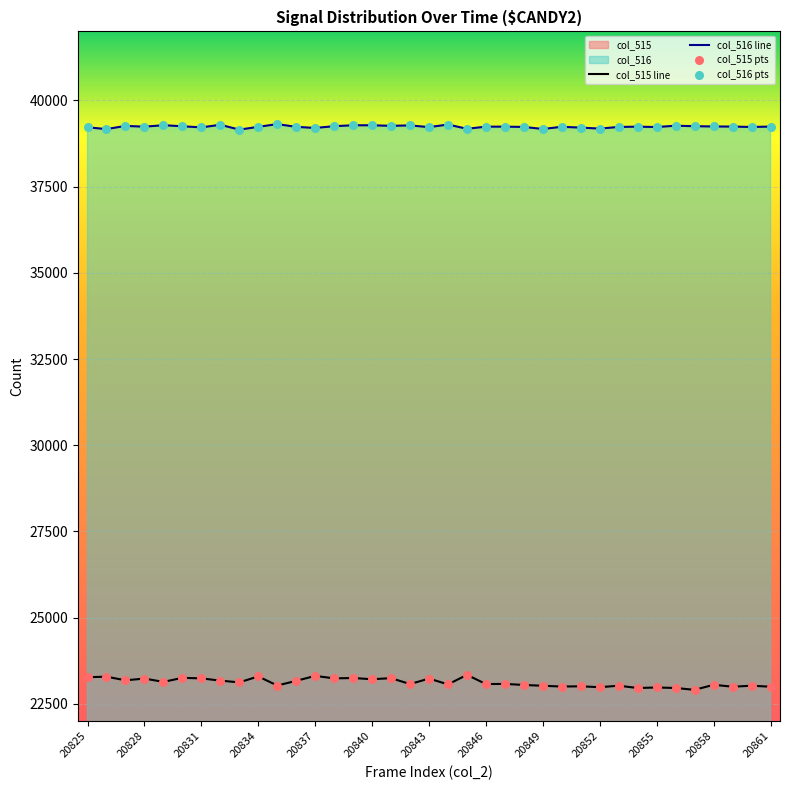

Which series has the largest total across all categories?

col_516 line